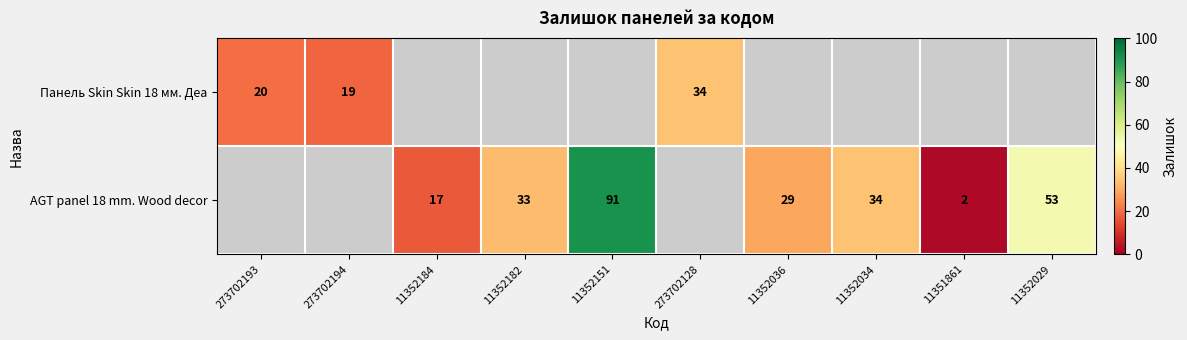

Which category has the highest value across all series?

11352151